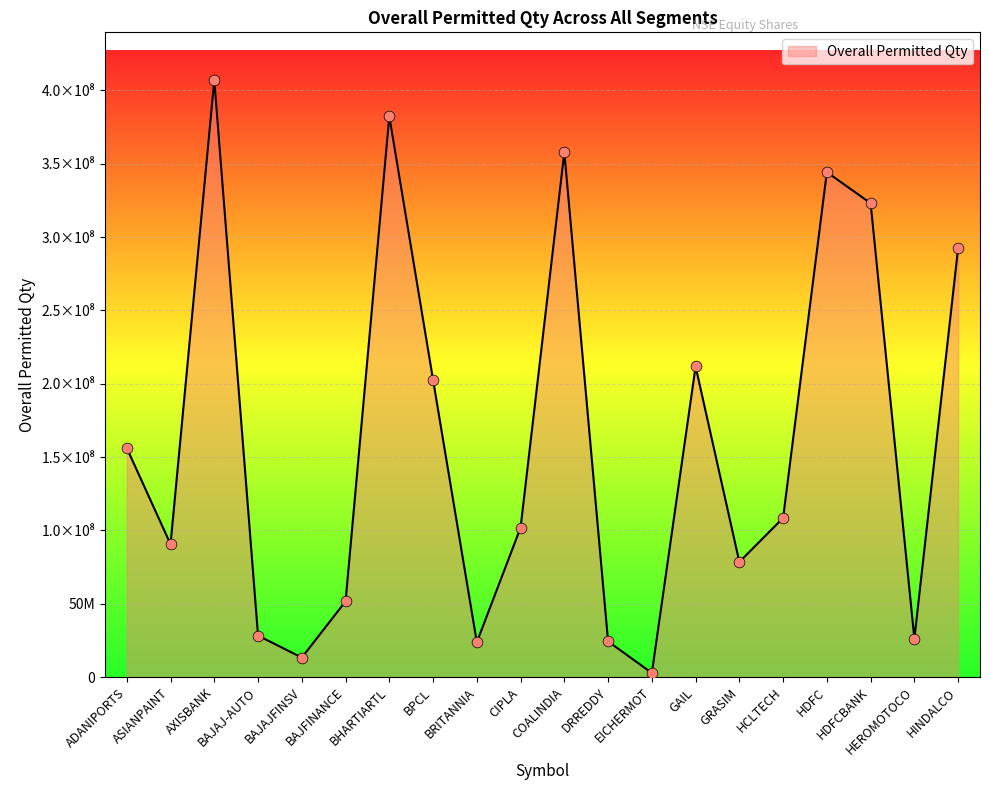

What is the change in value from ADANIPORTS to COALINDIA?

+201797908